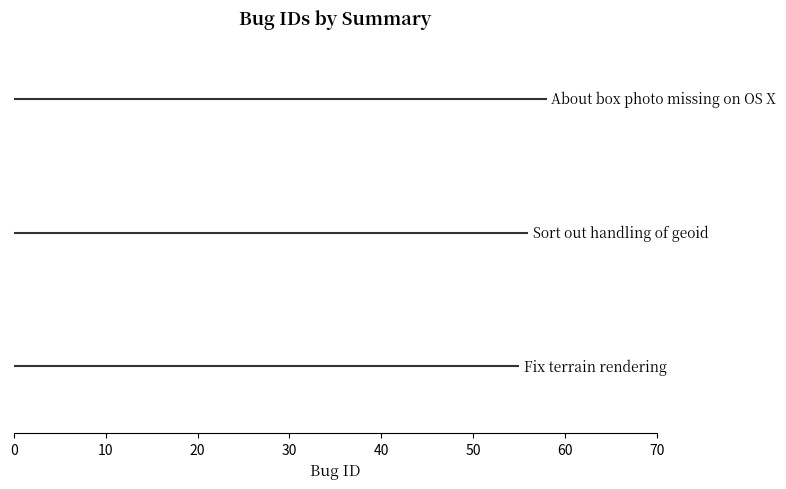

Reading left to right, transcribe all the data shown in this chart.

55	56	58